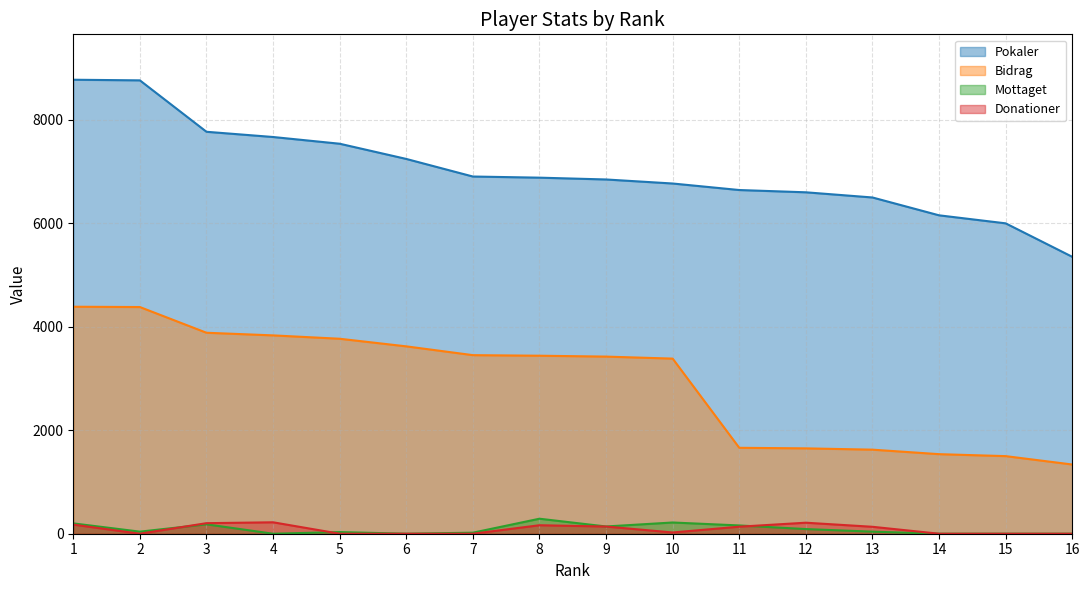

True or false: Pokaler and Bidrag intersect in this chart.

False